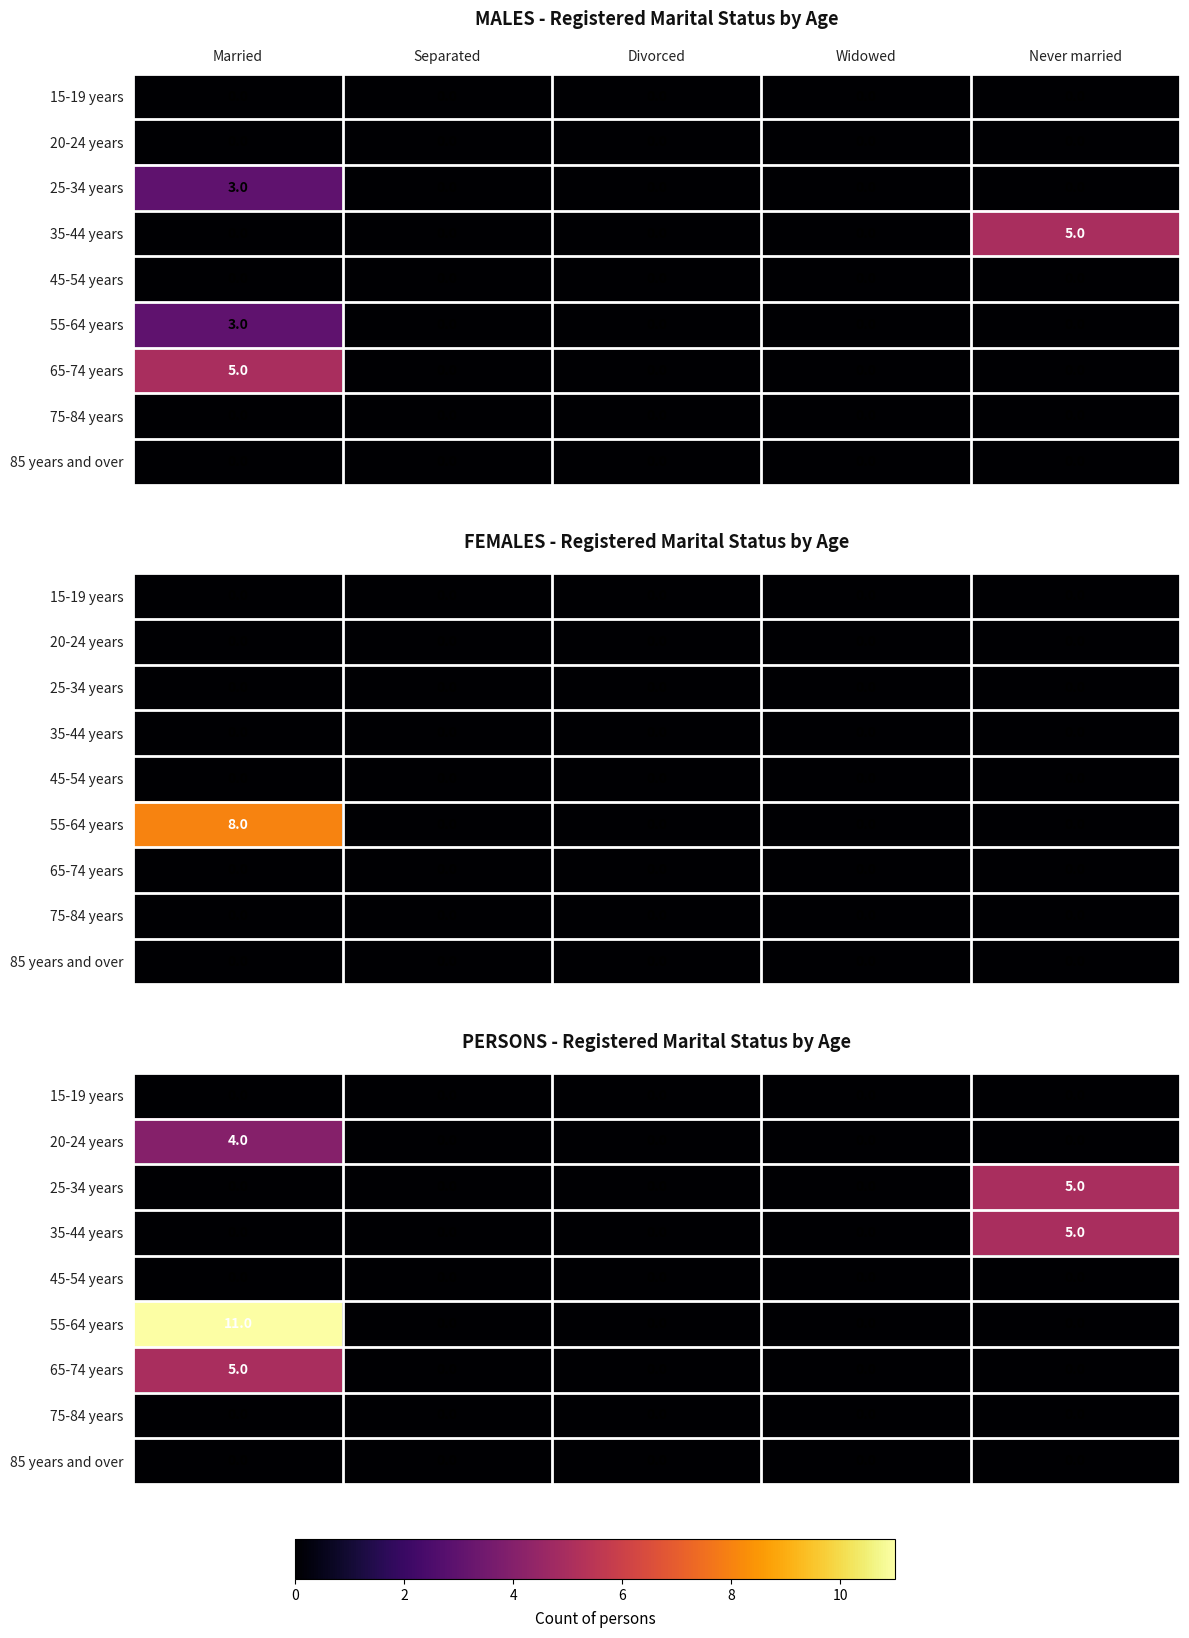

Which series changed the most between Separated and Divorced?

15-19 years